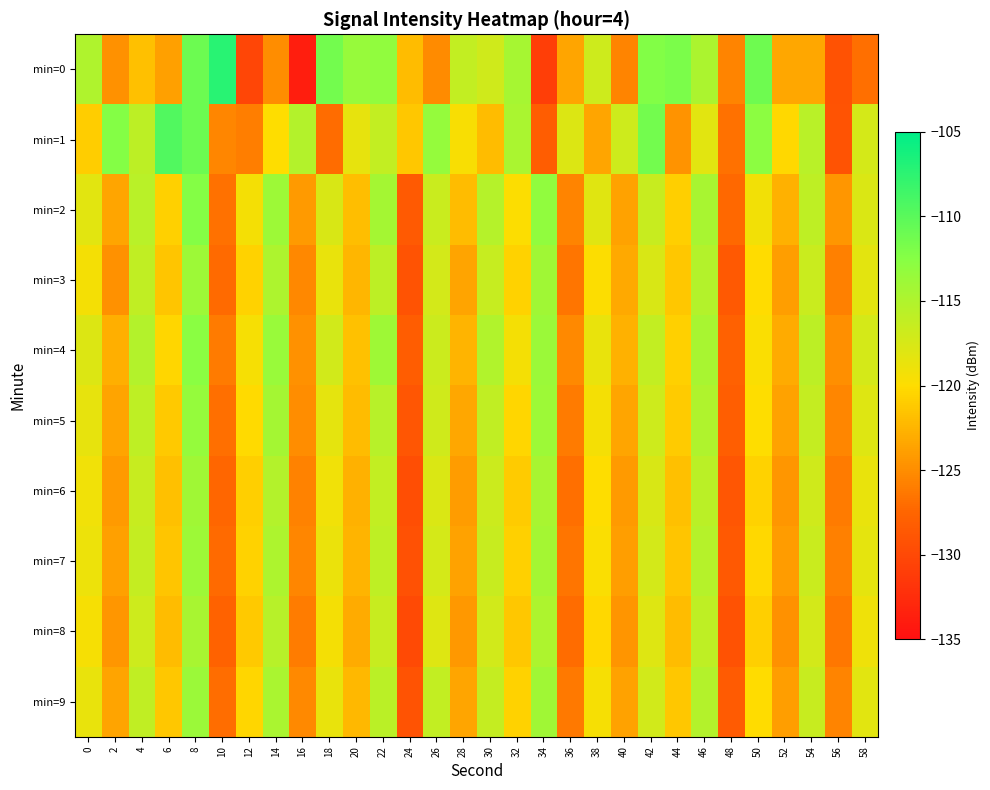

What is the smallest value displayed?

-133.7